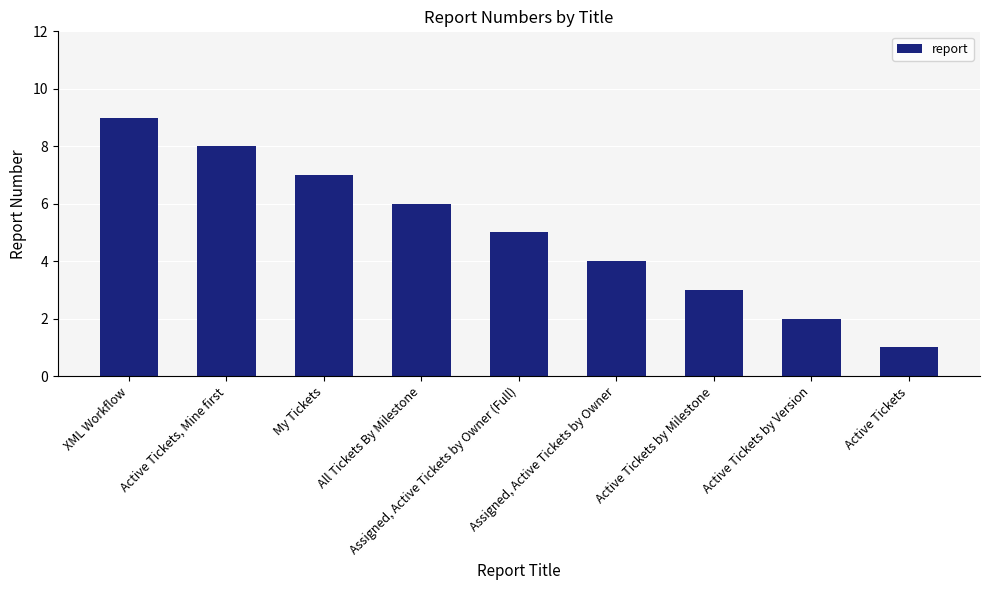

What is the minimum value shown in the chart?

1